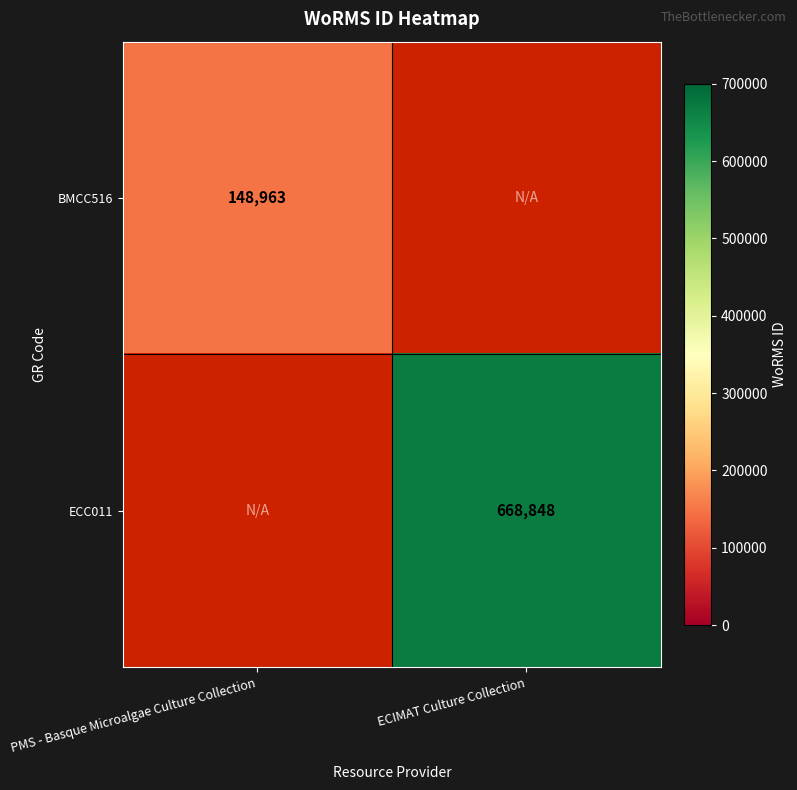

True or false: BMCC516 has a value of 148963 at PMS - Basque Microalgae Culture Collection.

True